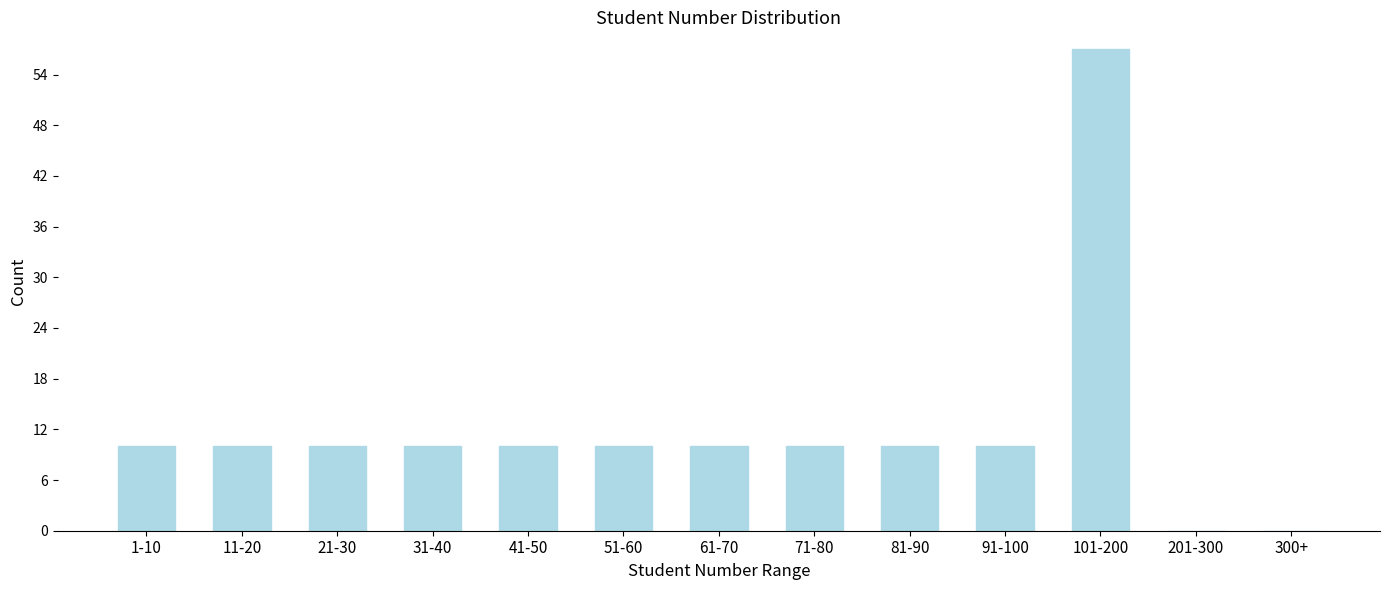

Reading left to right, transcribe all the data shown in this chart.

1-10=10	11-20=10	21-30=10	31-40=10	41-50=10	51-60=10	61-70=10	71-80=10	81-90=10	91-100=10	101-200=57	201-300=0	300+=0